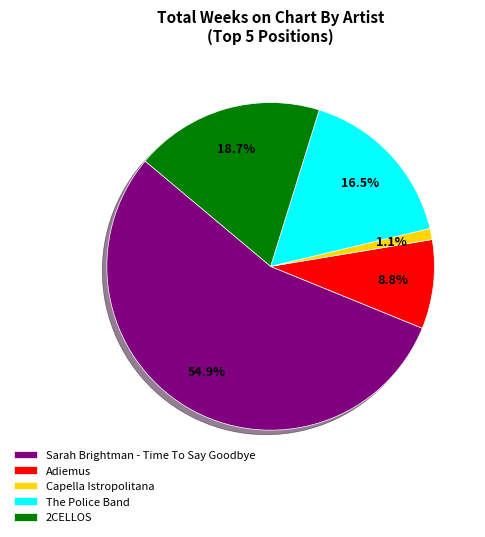

How much of the chart is everything except Adiemus?

91.2%